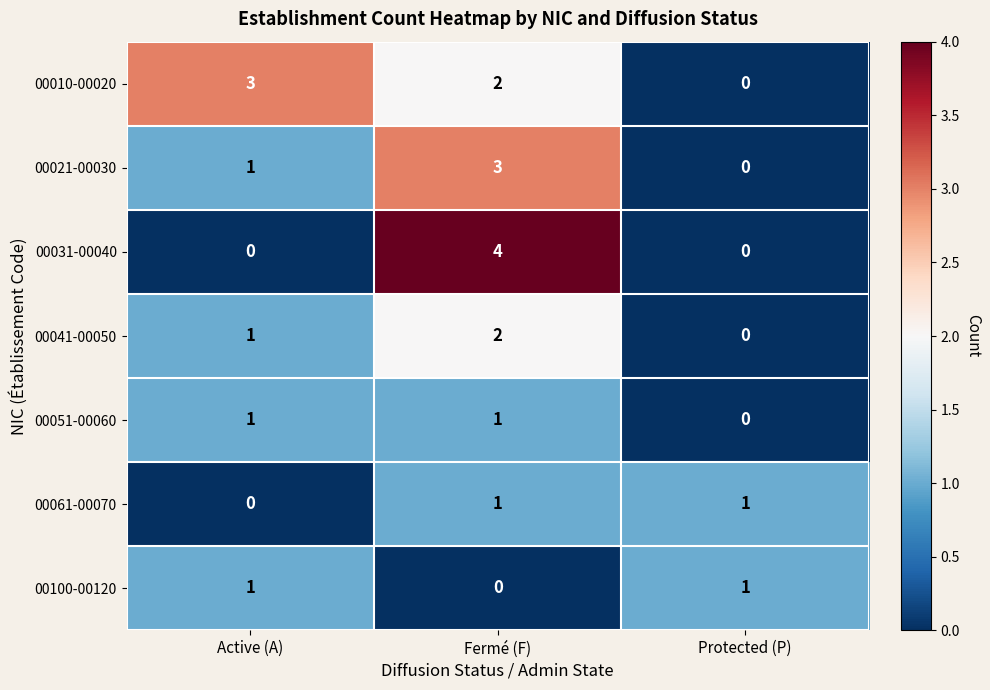

The value of 00051-00060 at Protected (P) is 0. True or false?

True